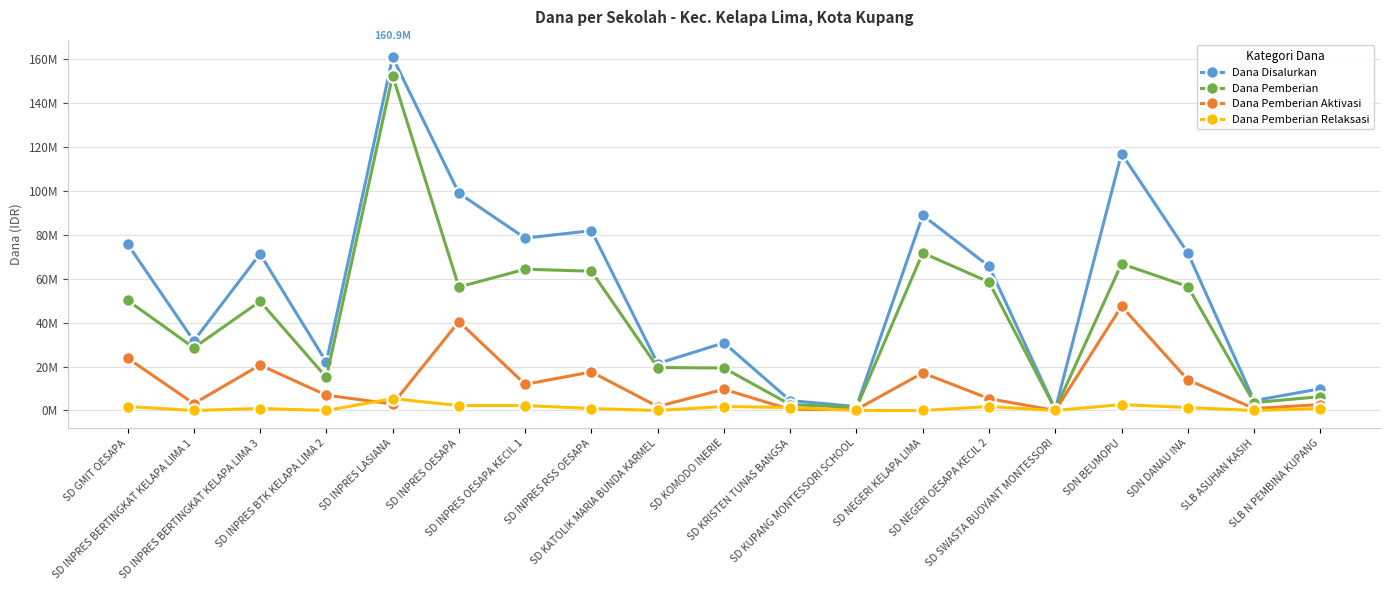

Is this an area chart (filled region under the line)?

No